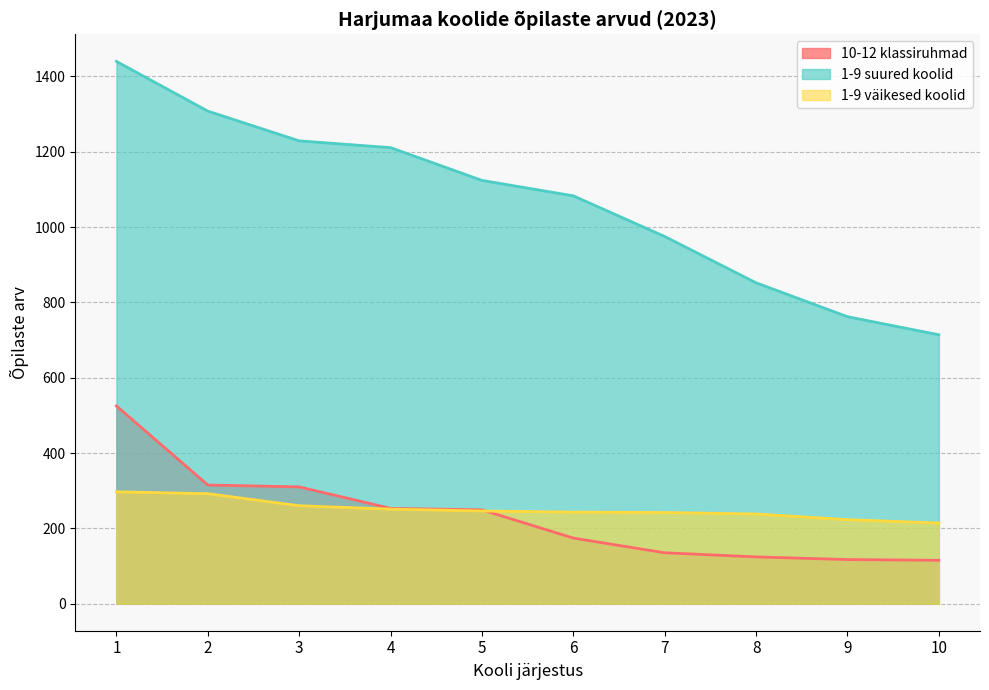

Which series has the largest total across all categories?

1-9 suured koolid